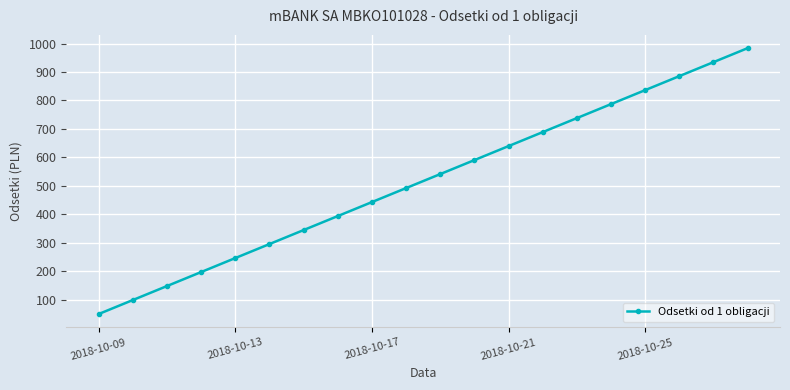

What is the sum of all values?

10327.4